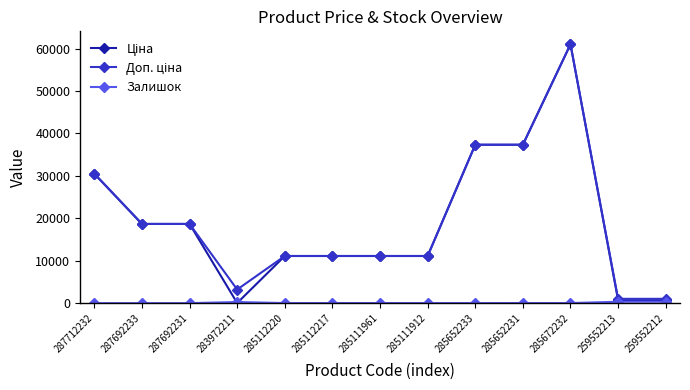

At which category is the sum across all series the highest?

285672232